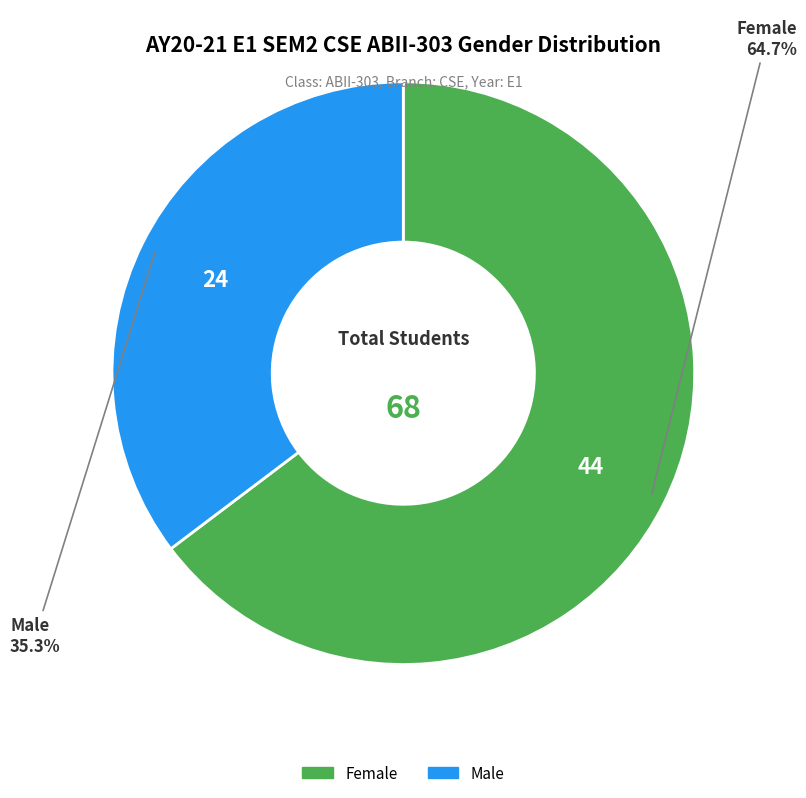

Between Female and Male, which is larger?

Female